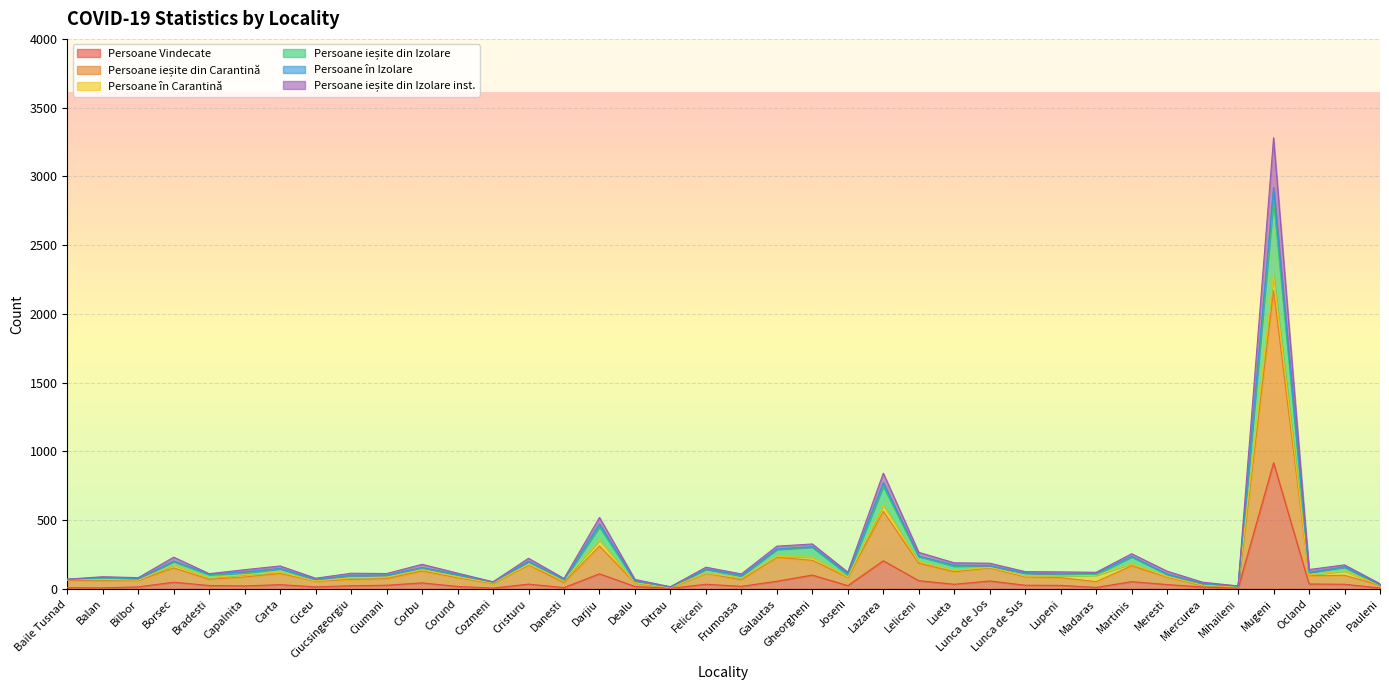

What is the value of the Persoane Vindecate point at the 12th from the left?

18